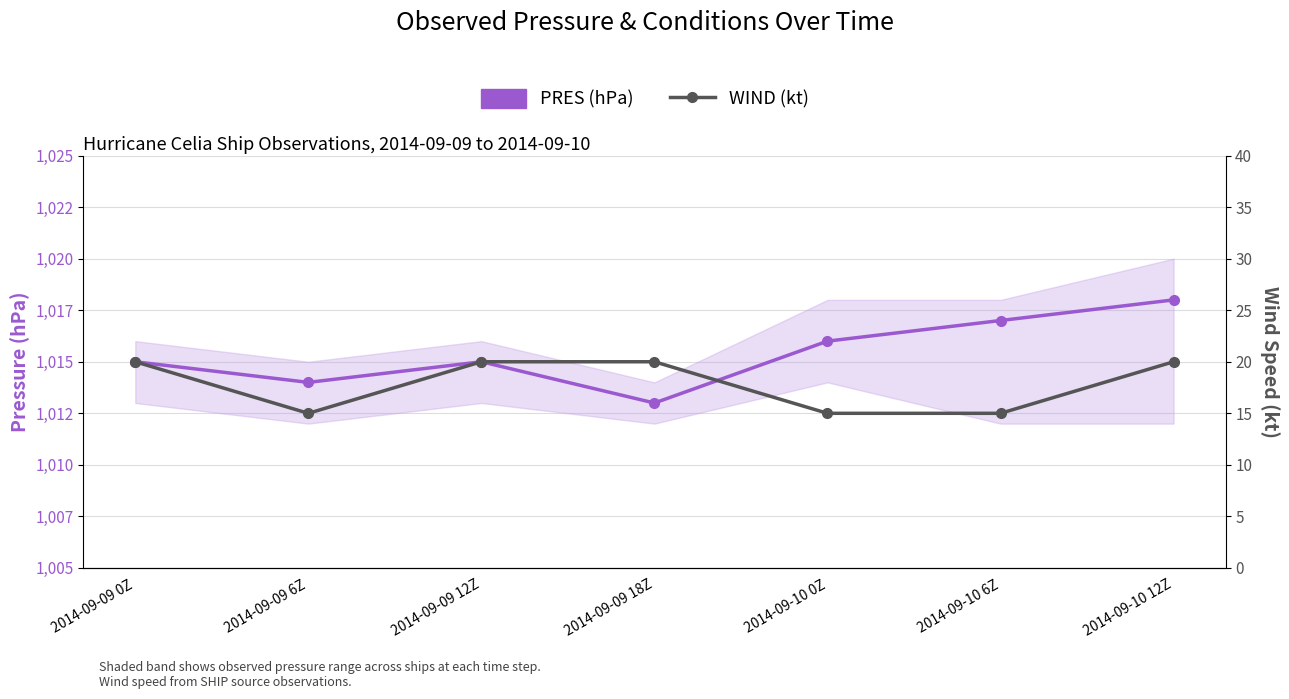

Reading right to left, what are all the values shown in this chart?

PRES (hPa): 2014-09-10 12Z=1018	2014-09-10 6Z=1017	2014-09-10 0Z=1016	2014-09-09 18Z=1013	2014-09-09 12Z=1015	2014-09-09 6Z=1014	2014-09-09 0Z=1015
WIND (kt): 2014-09-10 12Z=20	2014-09-10 6Z=15	2014-09-10 0Z=15	2014-09-09 18Z=20	2014-09-09 12Z=20	2014-09-09 6Z=15	2014-09-09 0Z=20